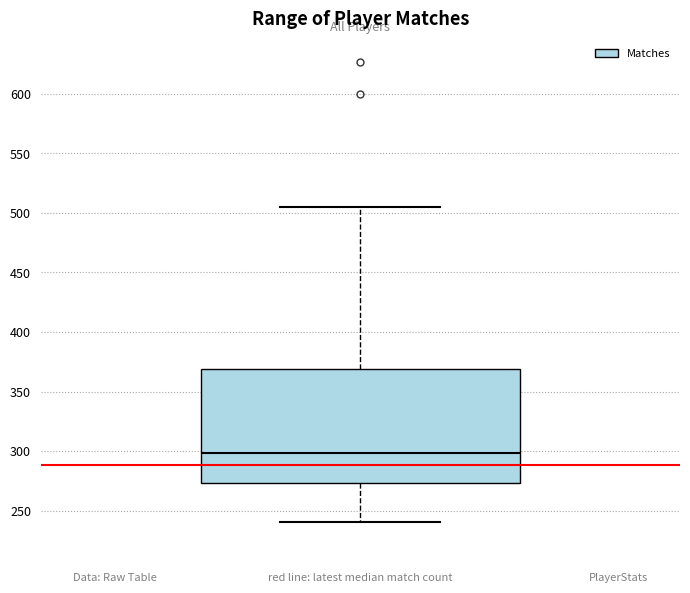

Transcribe this box plot: give where the median line is, the range the box spans, and where the two whiskers end, as read against the y-axis. The values are not printed on the chart, so give them approximately, as read against the axis.

median 300, box 275 to 370, whiskers 240 to 505